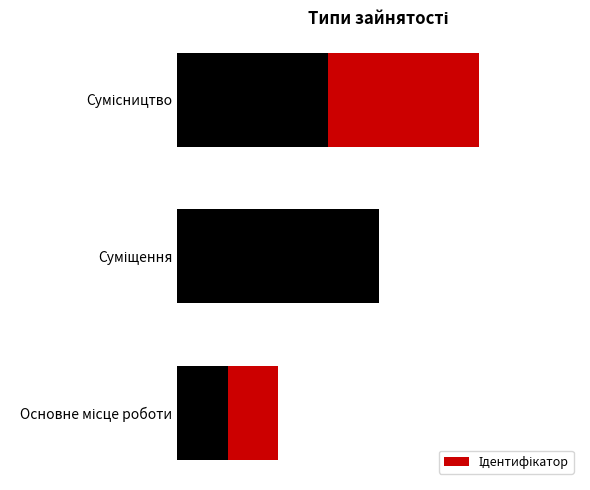

What is the approximate value at Основне місце роботи?

1